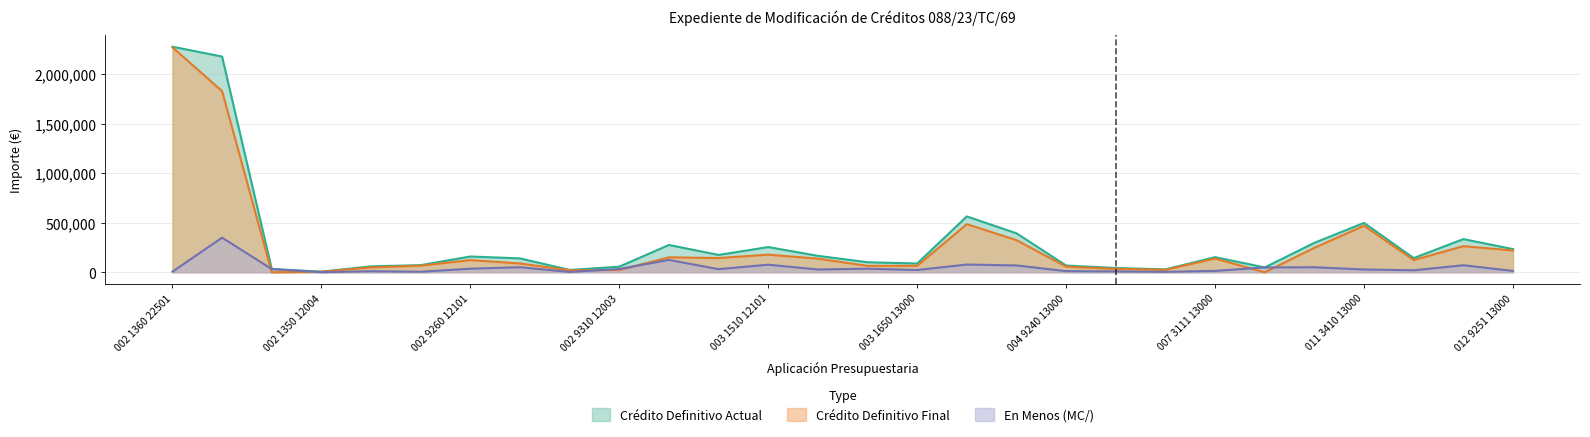

Rank the series by their average value, from lowest to highest.

En Menos (MC/), Crédito Definitivo Final, Crédito Definitivo Actual